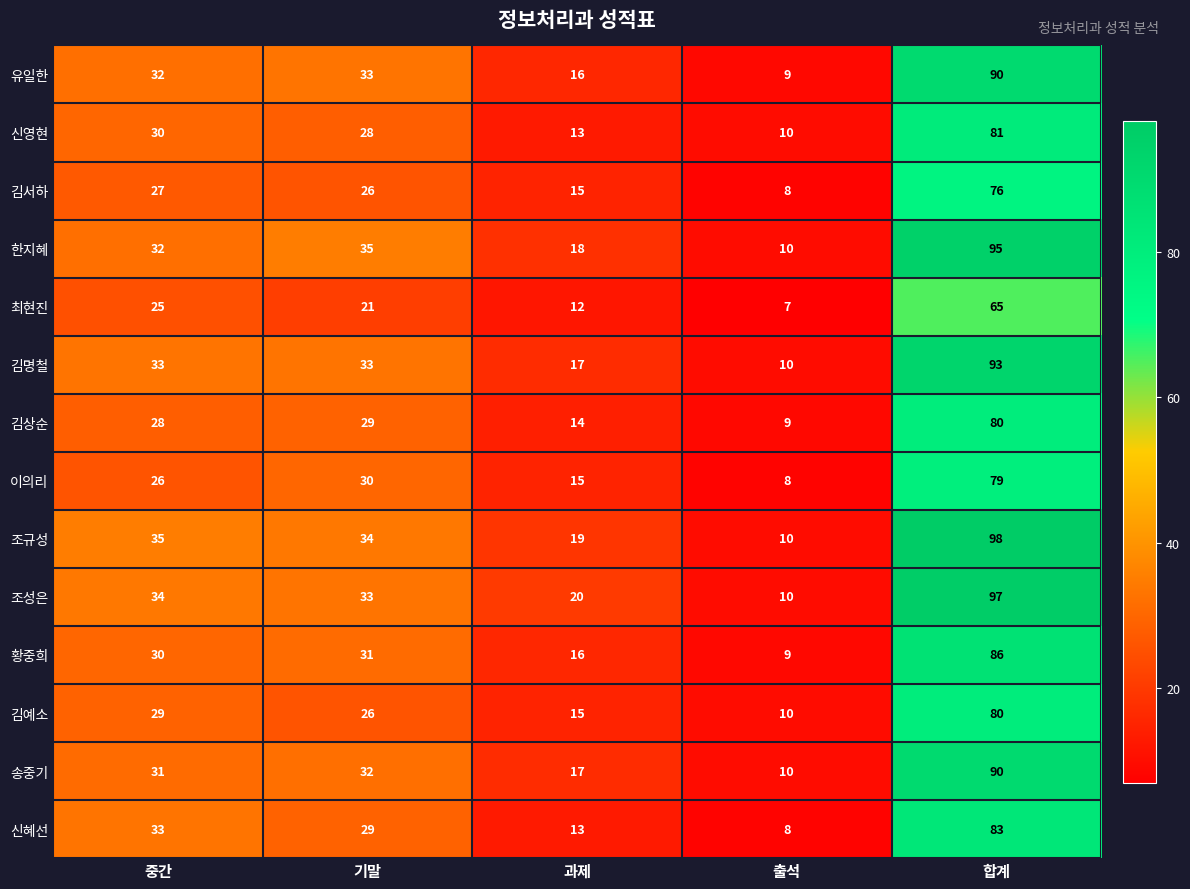

Which series has the largest total across all categories?

조규성